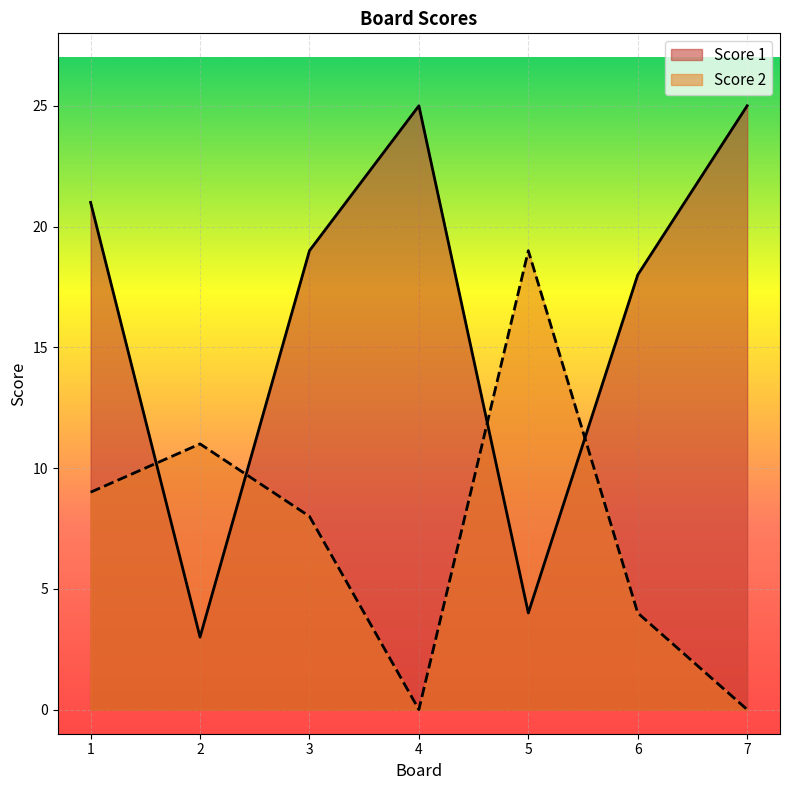

At which label is Score 1 closest to 14?

6